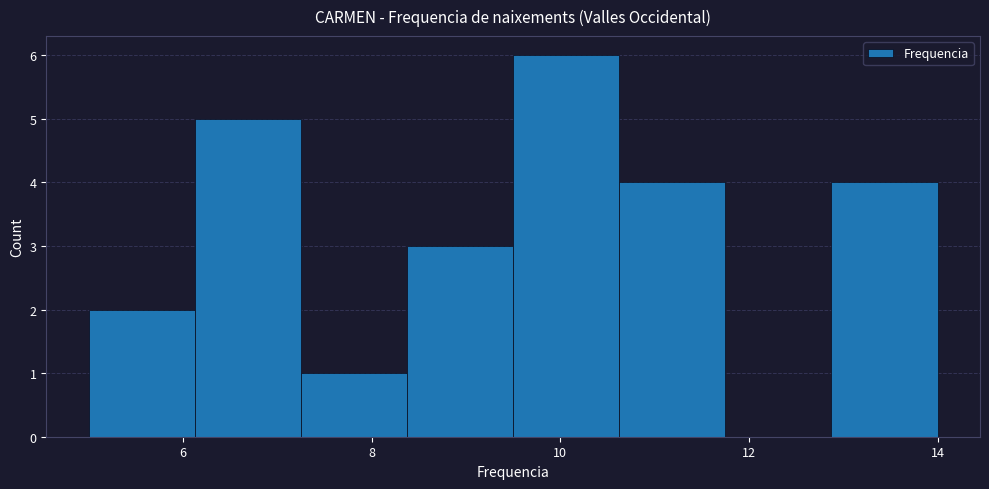

Reading left to right, transcribe this chart: for each bar, give the range it covers on the x-axis and its height. Neither the bar edges nor the heights are printed on the chart, so give them approximately, as read against the axes.

5.0 to 6.2: 2
6.2 to 7.2: 5
7.2 to 8.4: 1
8.4 to 9.6: 3
9.6 to 10.6: 6
10.6 to 11.8: 4
11.8 to 12.8: 0
12.8 to 14.0: 4